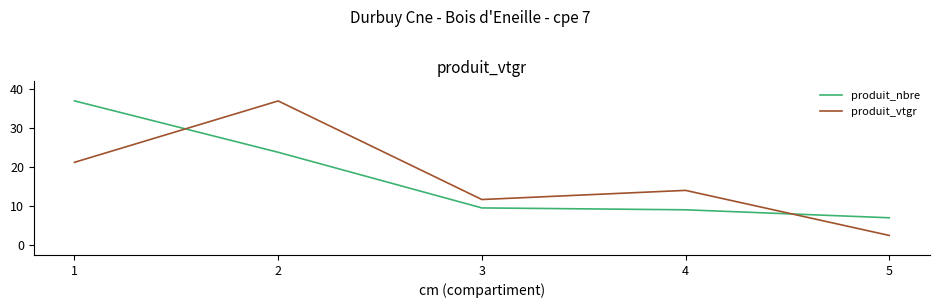

What is the difference between the highest and lowest values at 4?

5.0